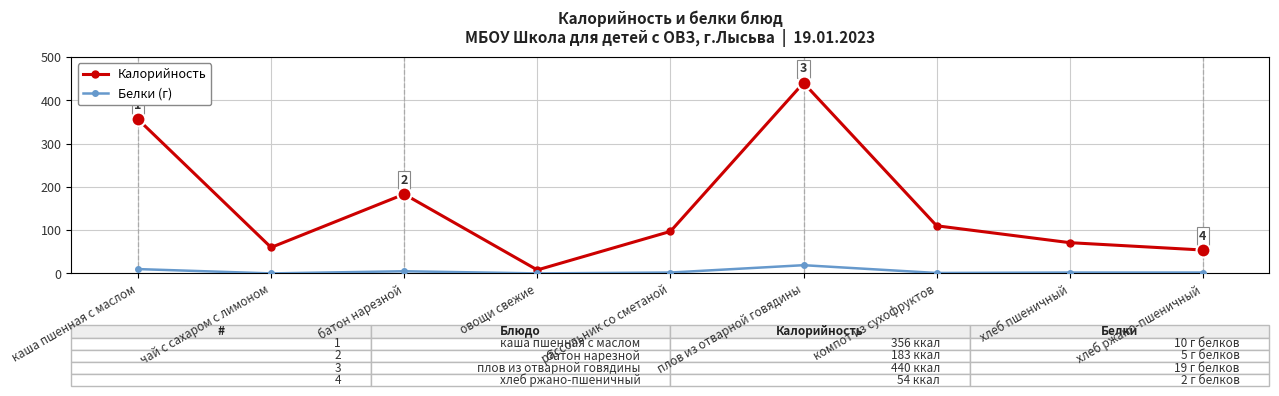

At how many categories does at least one series exceed 320?

2